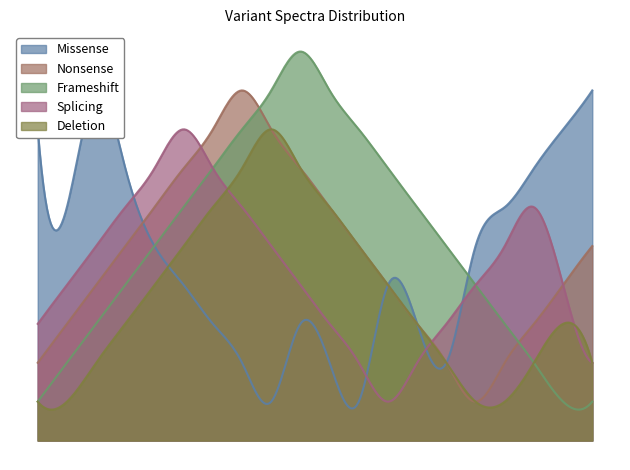

What is the difference between the maximum and second lowest values in the Missense series?

8